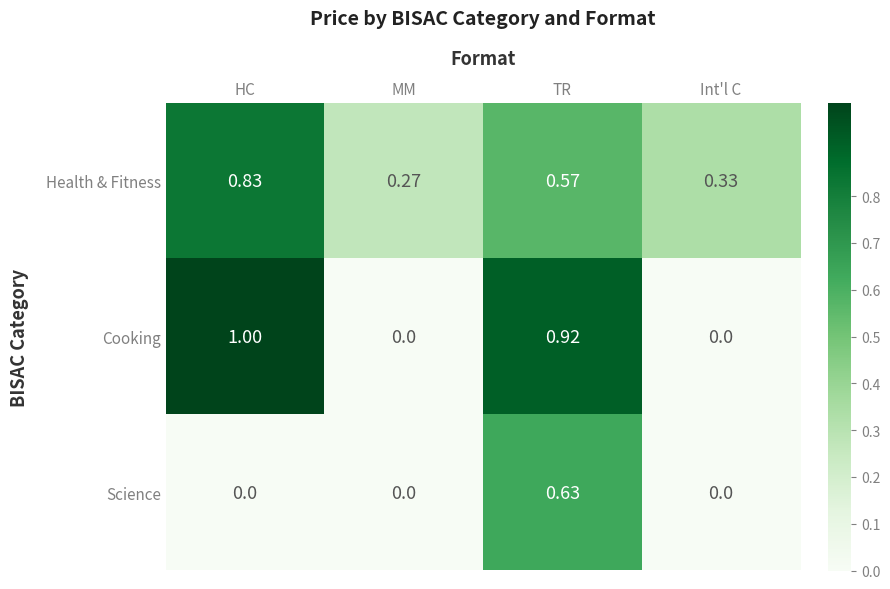

Which label corresponds to the largest value in the chart?

HC